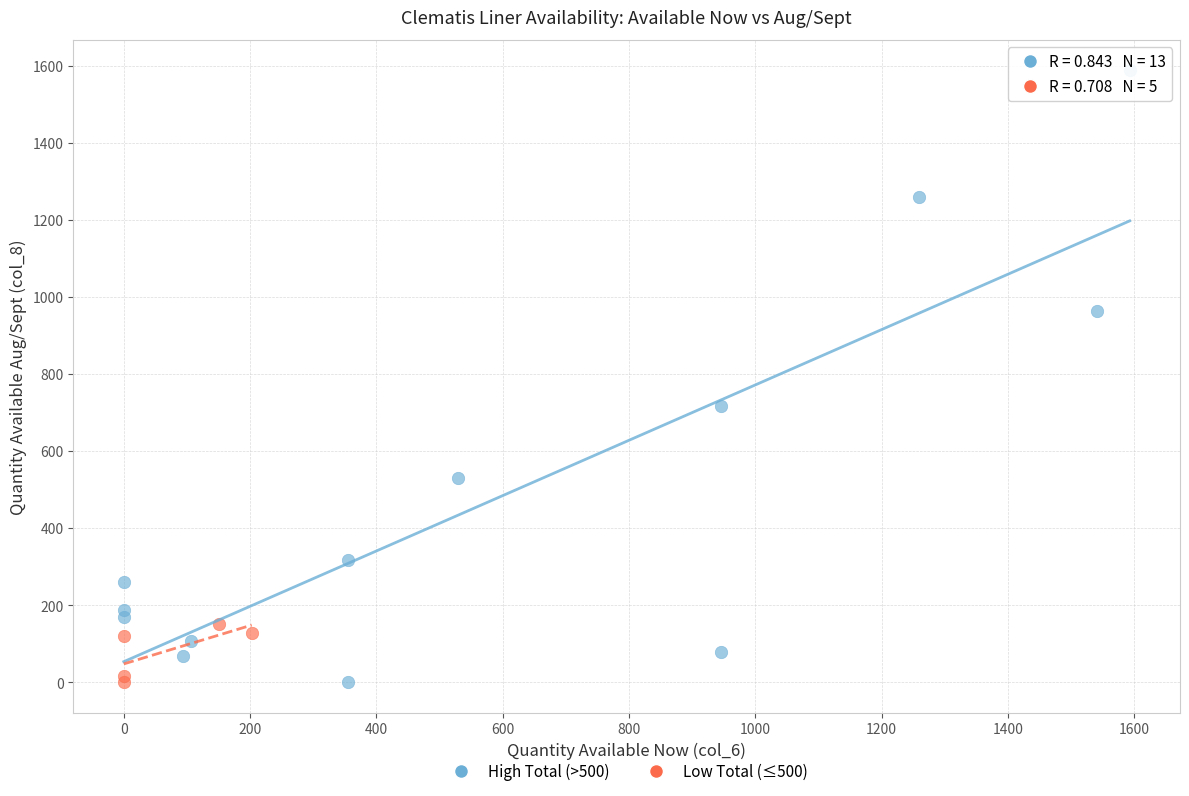

Which series reaches the maximum Y coordinate?

High Total (>500)